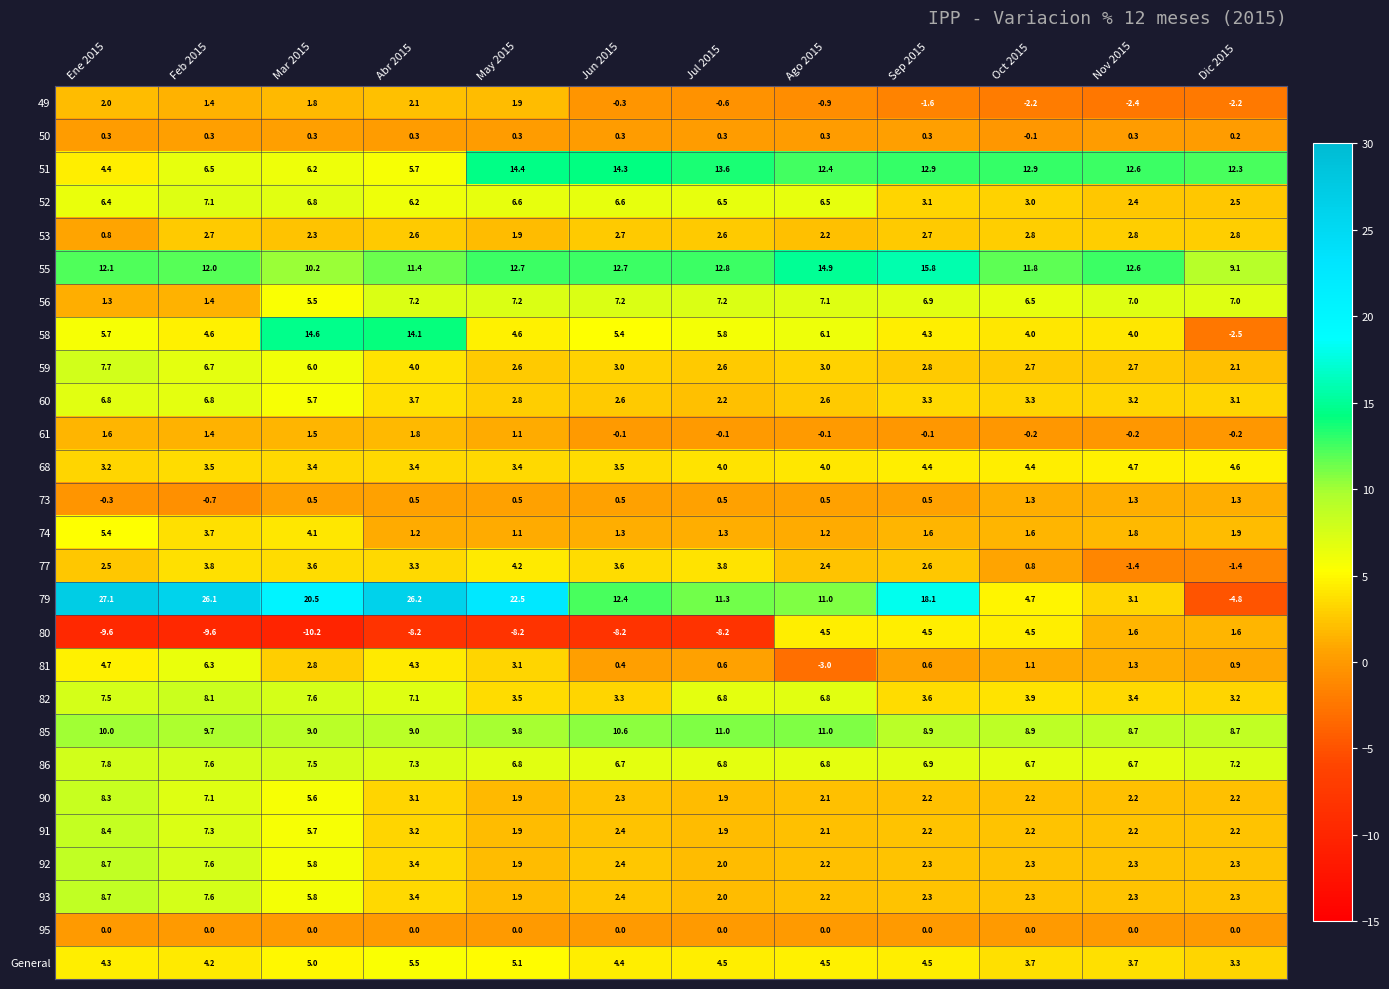

Where does the 82 series first go above 6?

Ene 2015